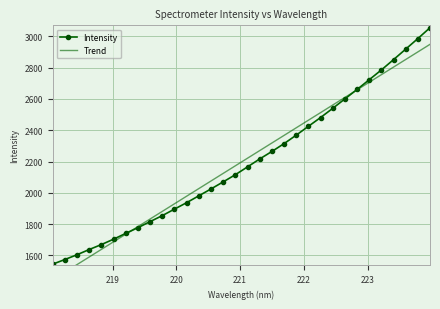

Is this an area chart (filled region under the line)?

No